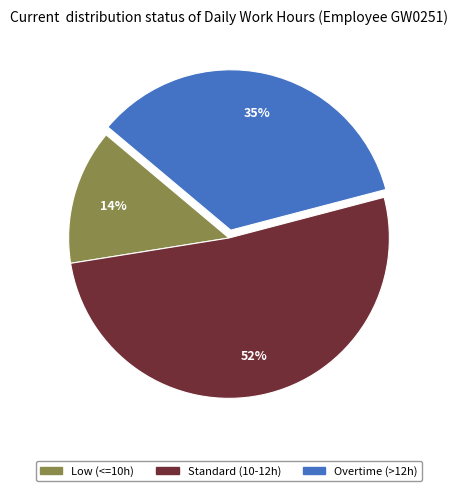

To the nearest percent, what is the average slice percentage?

33%